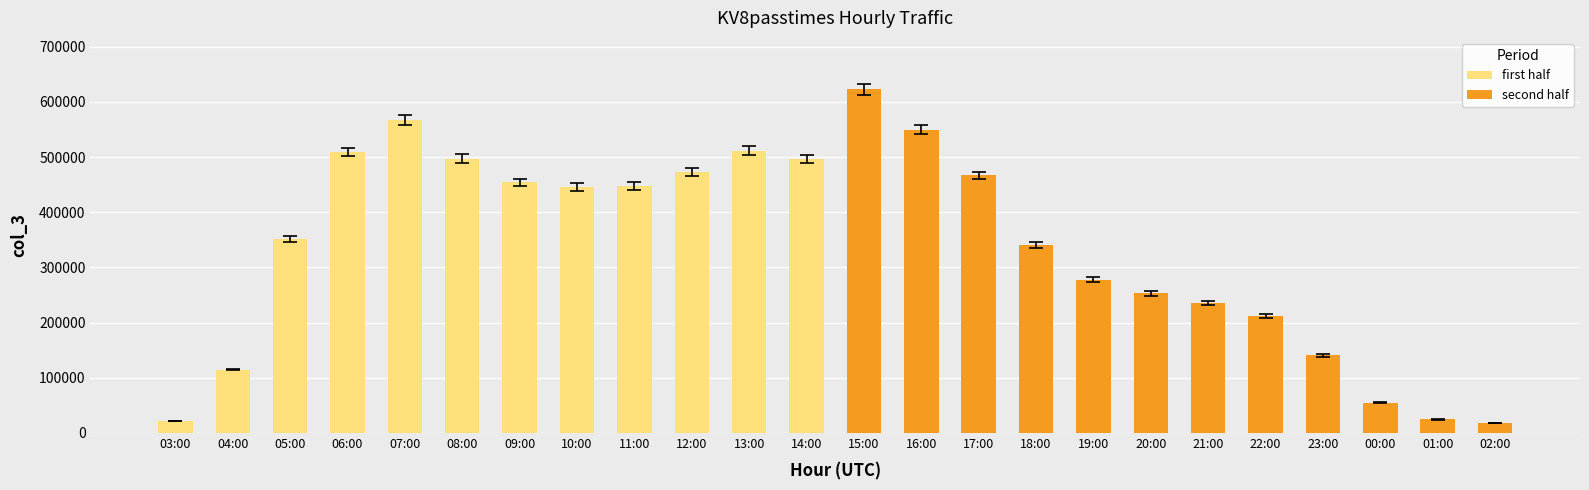

Which series has the largest range (max minus min)?

second half